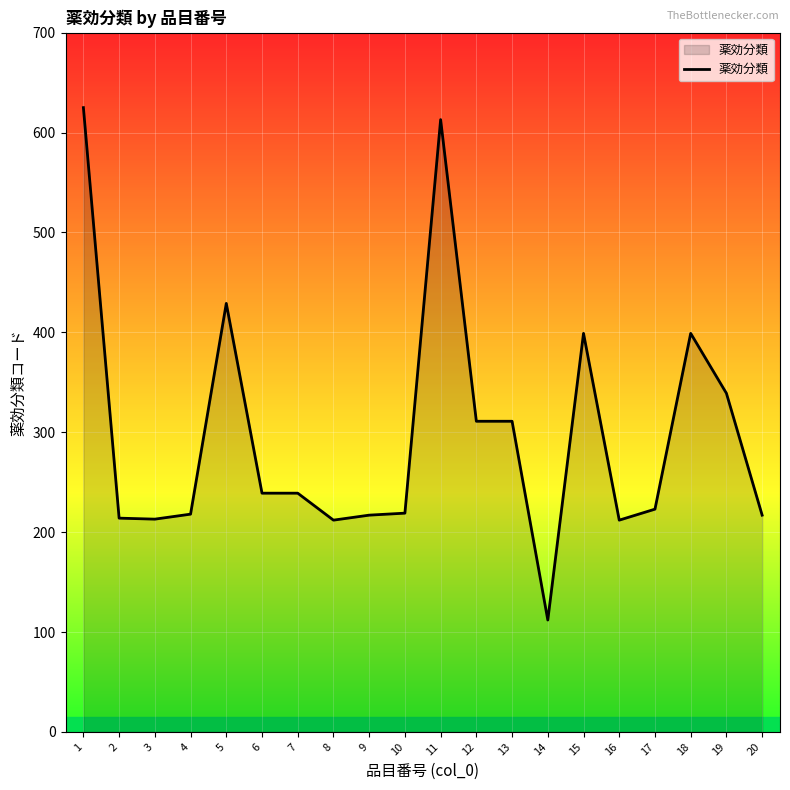

What is the change in value from 12 to 17?

-88